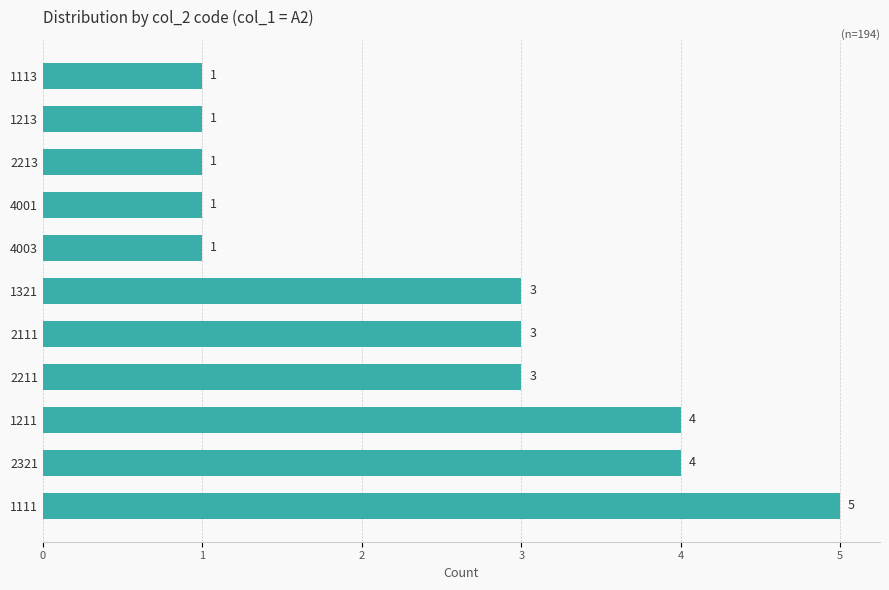

Which category has the highest value across all series?

1111